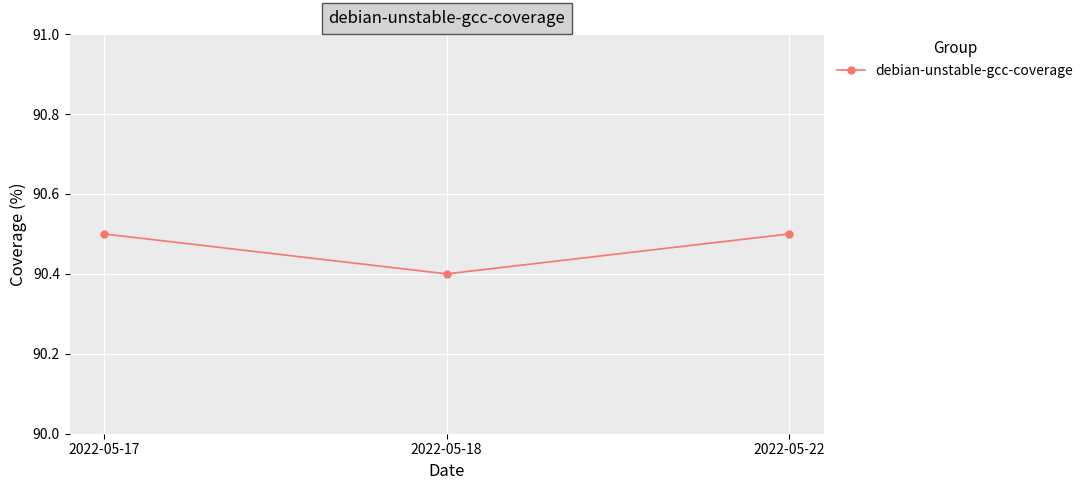

What is the change in value from 2022-05-17 to 2022-05-18?

-0.1